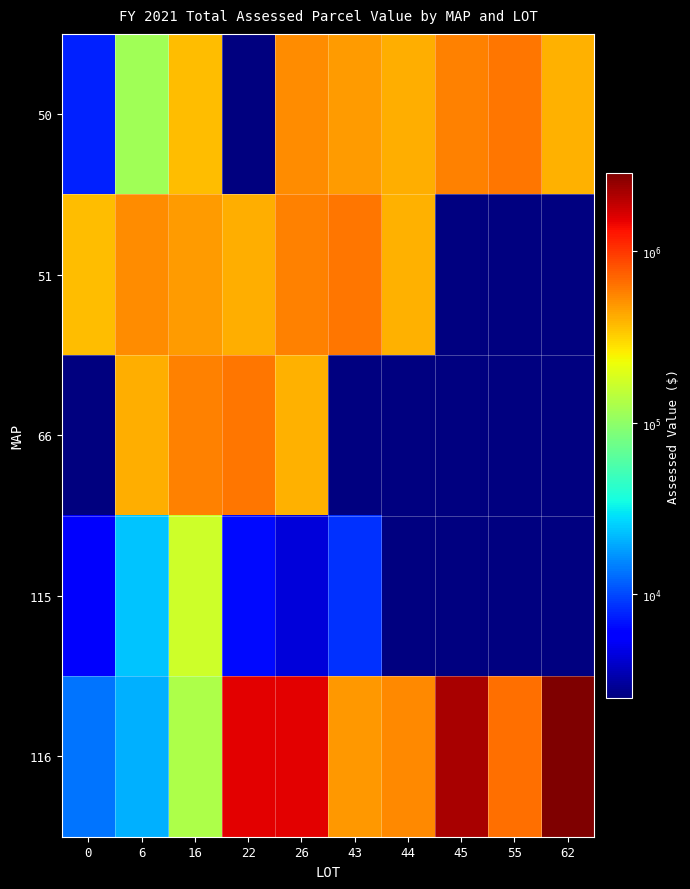

What is the total value across all series at 6?

1099700.0